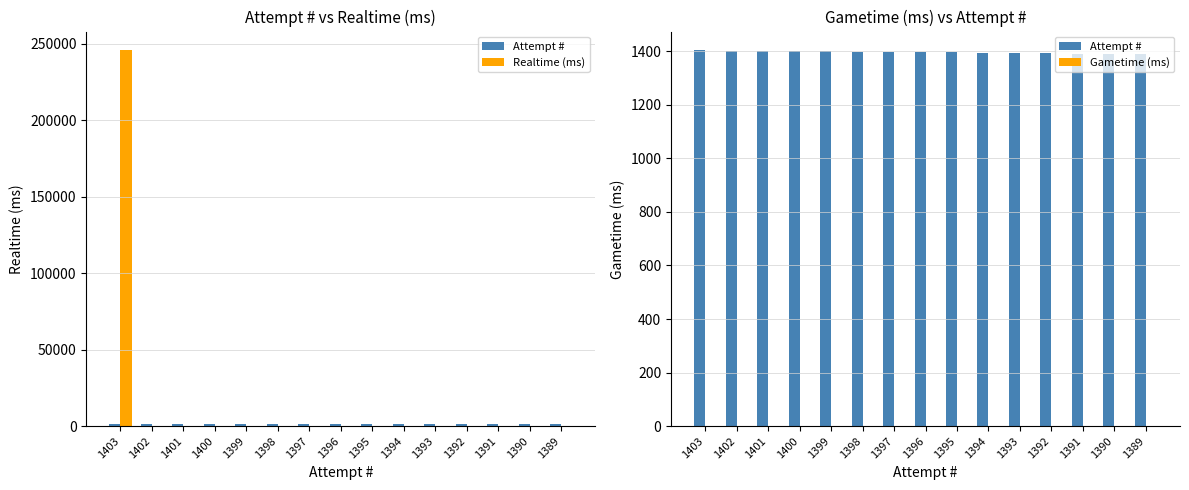

Does the chart contain any negative values?

No